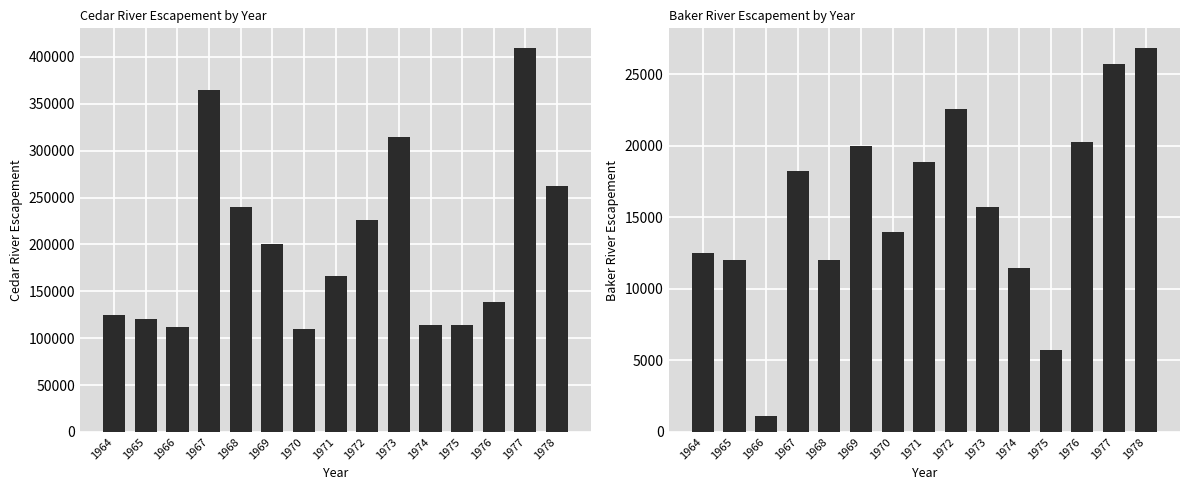

How many data points in Cedar River Escapement are less than 166363?

7